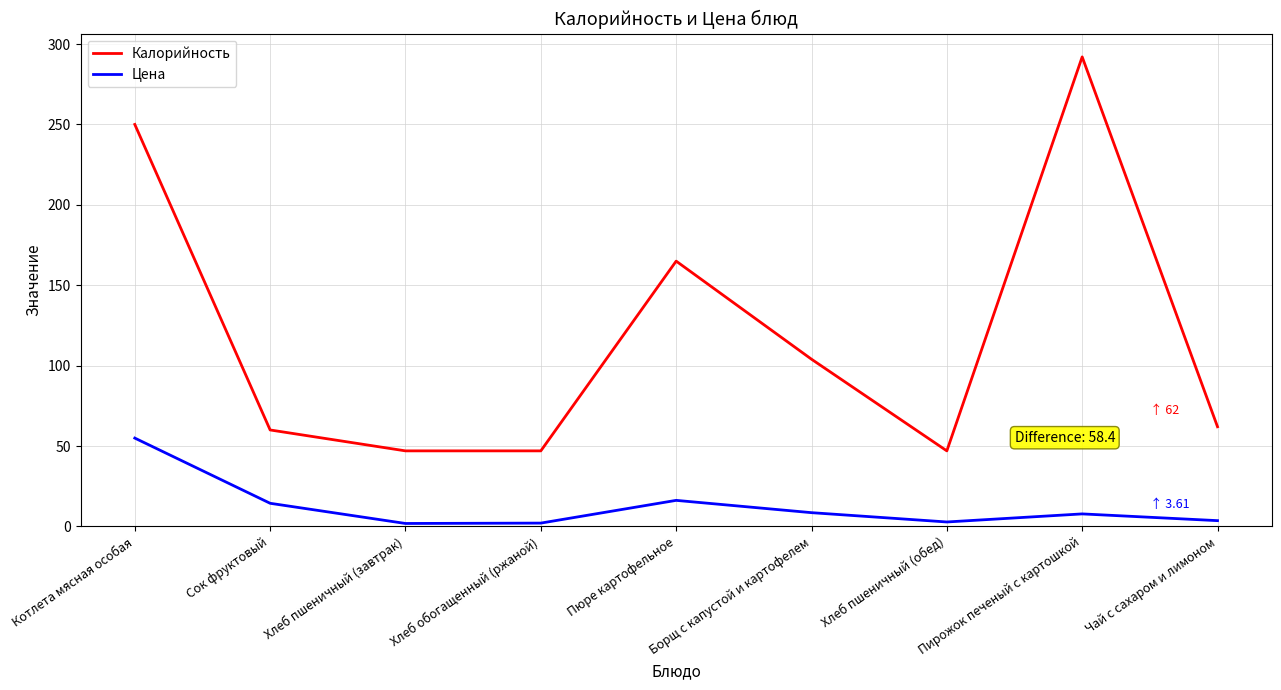

At how many categories does at least one series exceed 275?

1